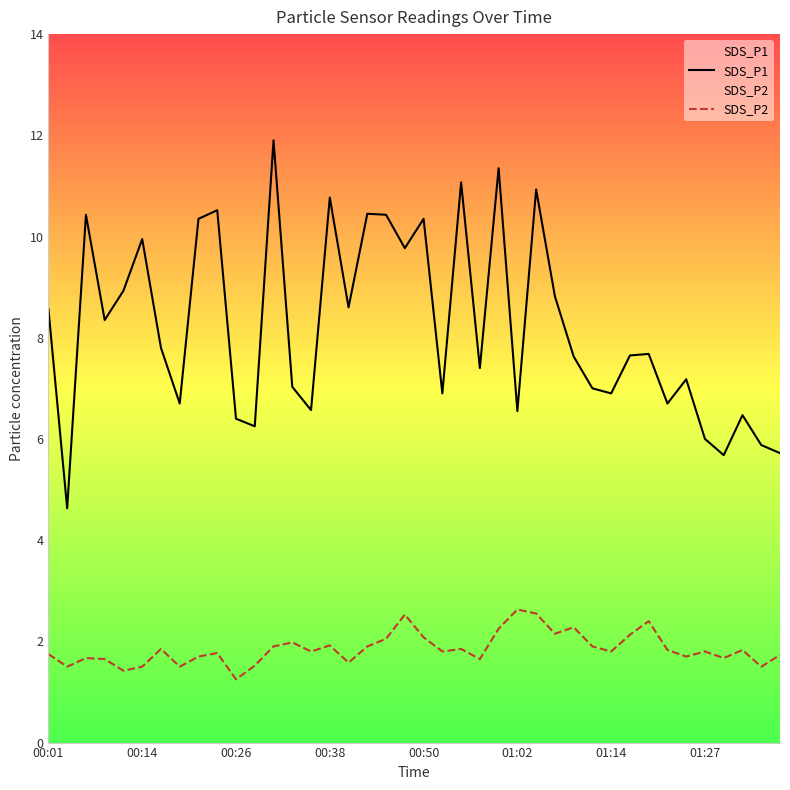

How many interior local peaks does the SDS_P2 series have?

12